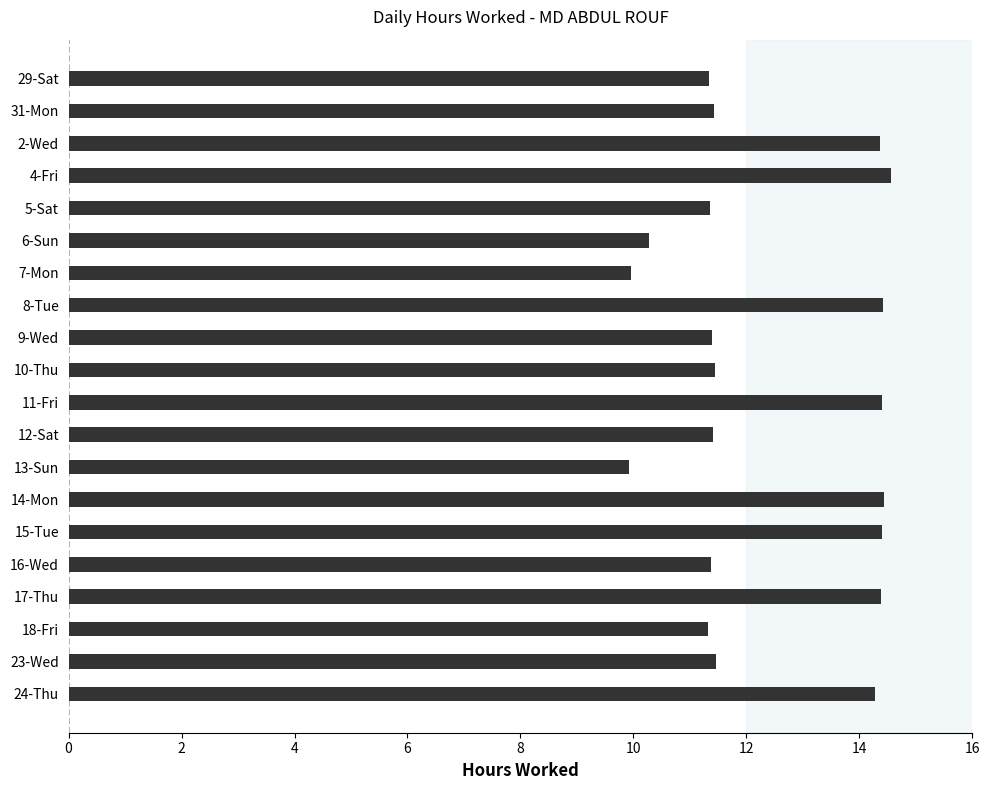

What is the value of the 3rd bar from the top?

14.4